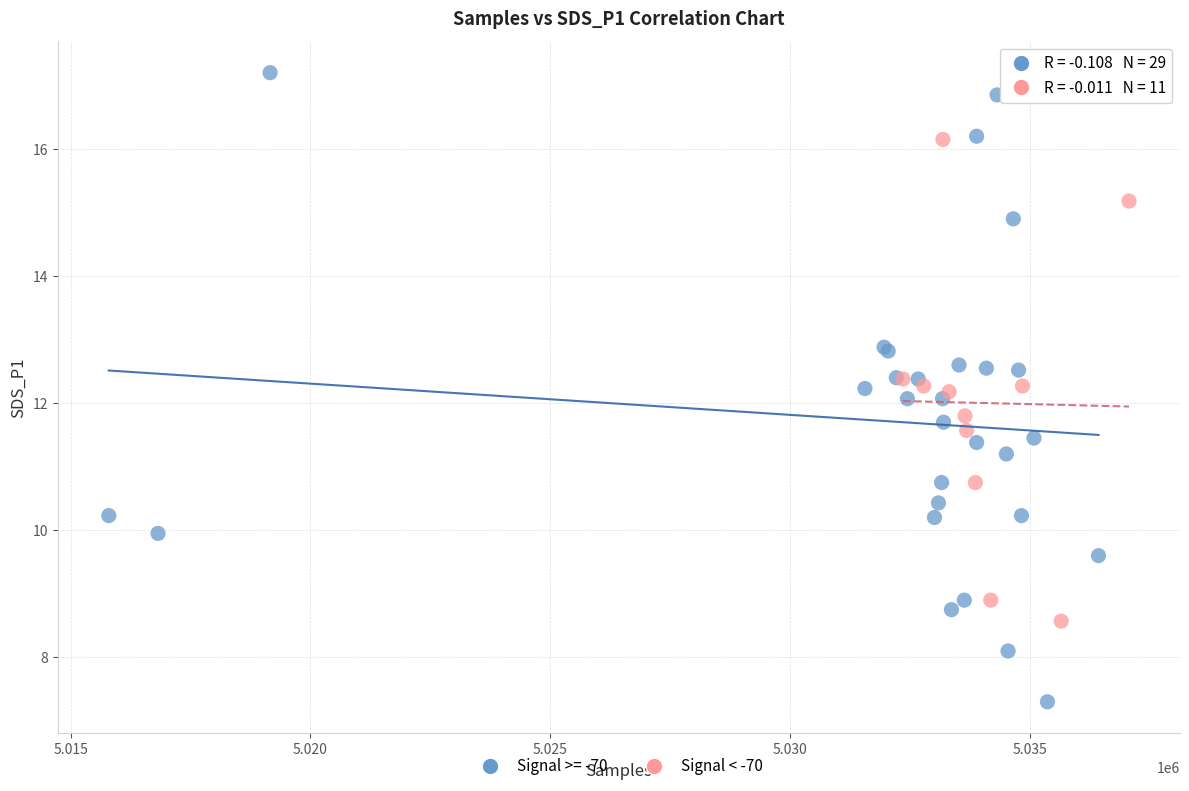

Which series contains the lowest Y value?

Signal >= -70